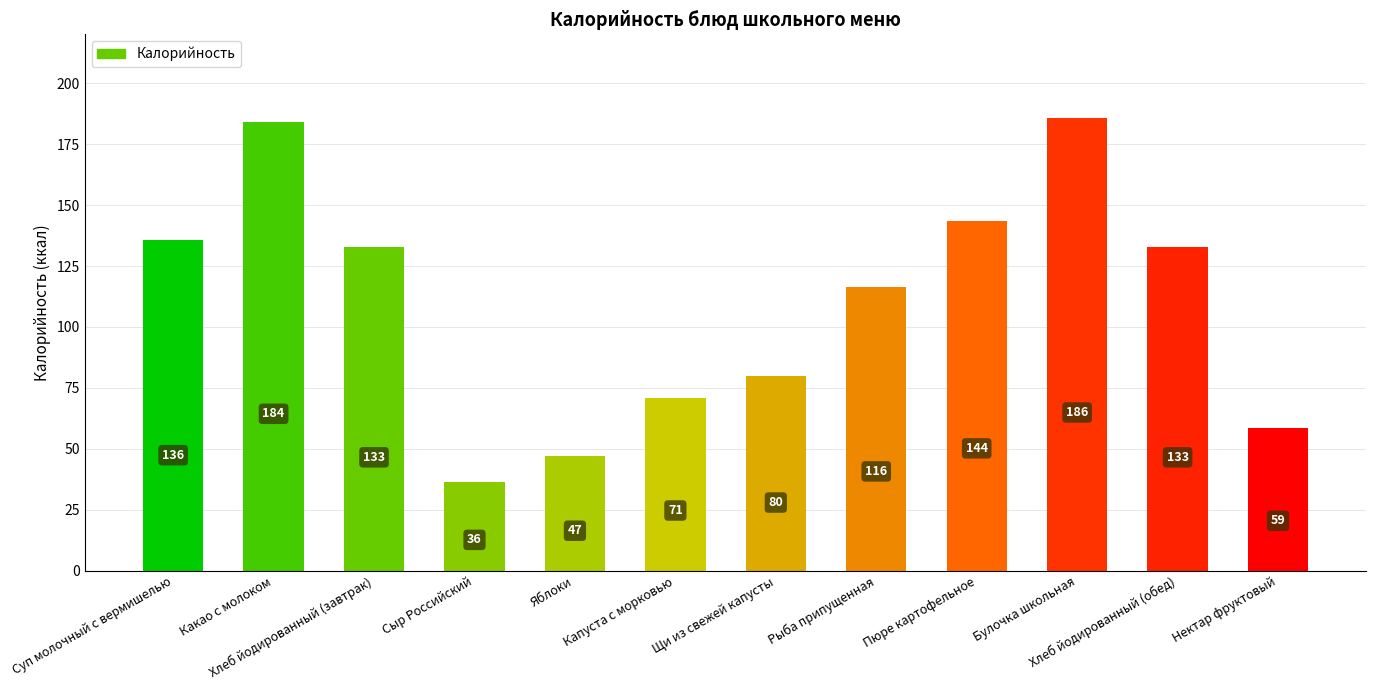

How many series are shown in this chart?

1